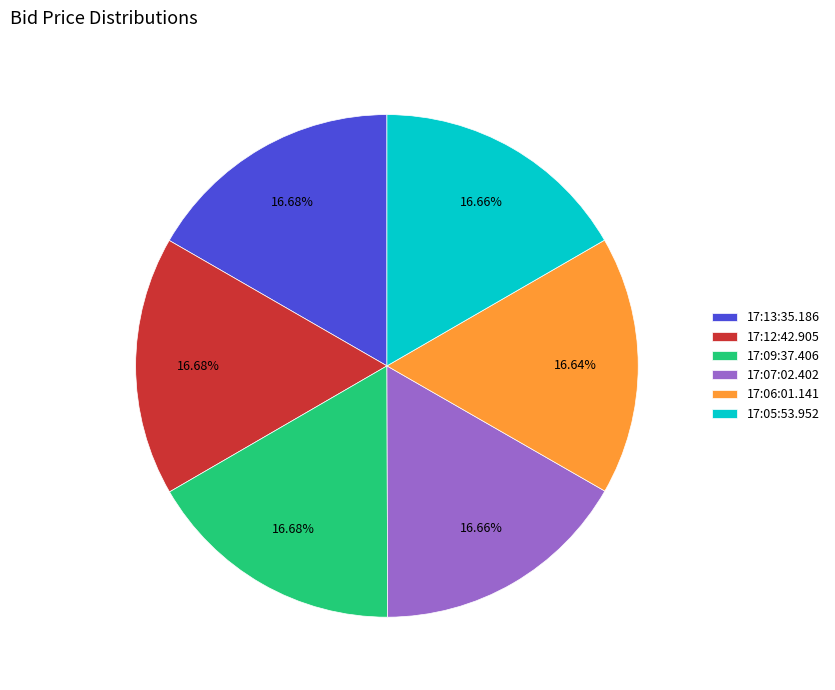

Is 17:12:42.905 the majority of the pie?

No